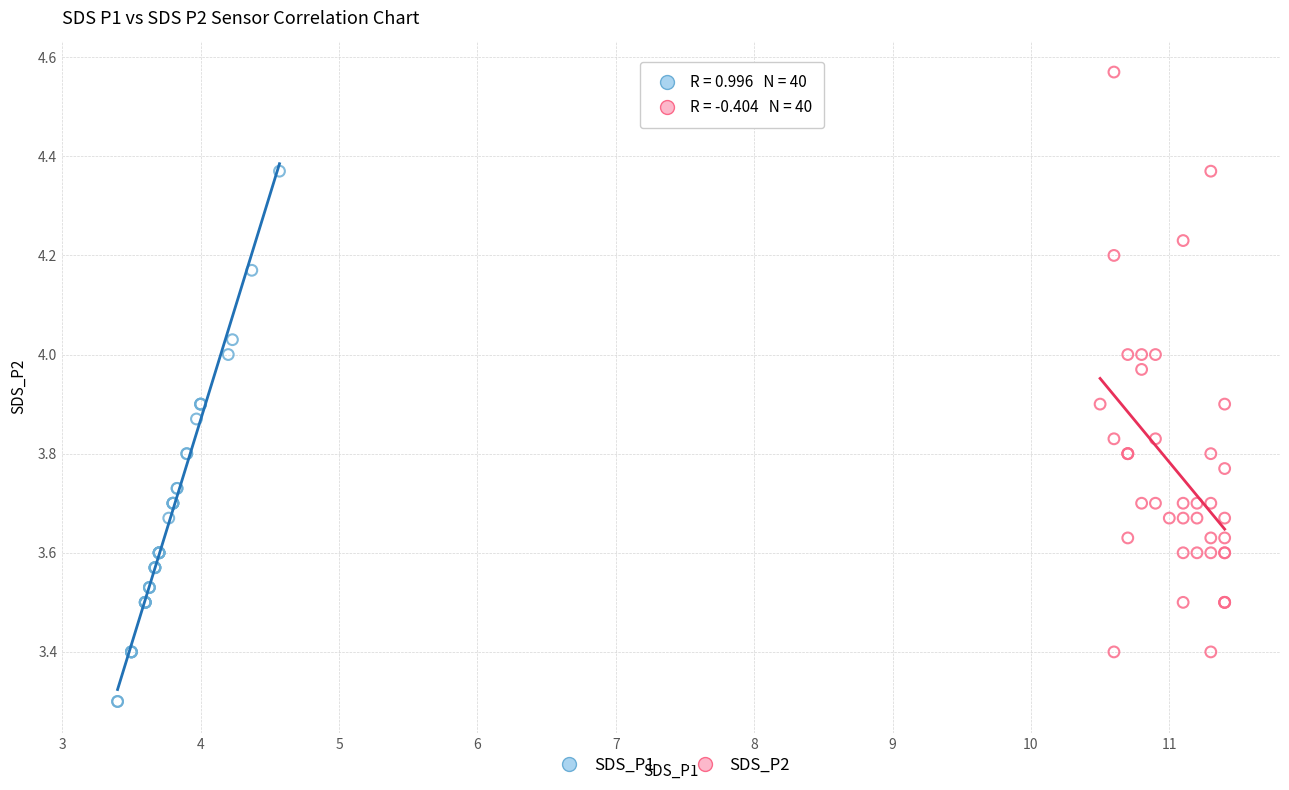

What are all the series names shown in the legend?

SDS_P1, SDS_P2